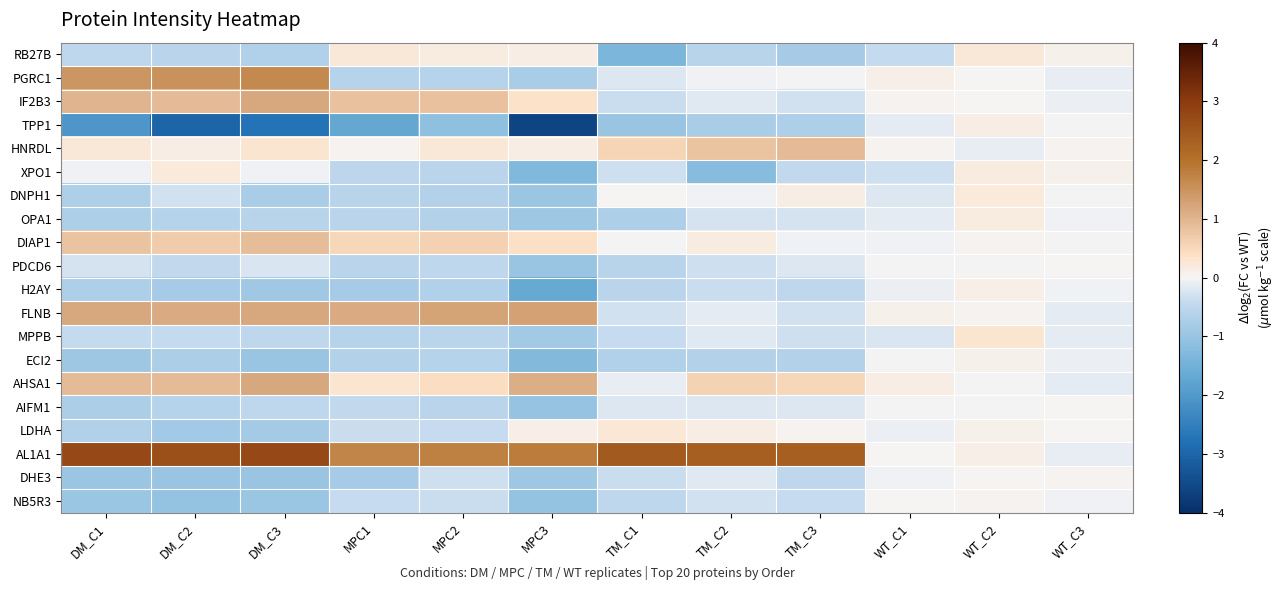

Reading right to left, what are all the values shown in this chart?

RB27B: WT_C3=0.1	WT_C2=0.2	WT_C1=-0.4	TM_C3=-0.8	TM_C2=-0.6	TM_C1=-1.4	MPC3=0.1	MPC2=0.2	MPC1=0.2	DM_C3=-0.7	DM_C2=-0.5	DM_C1=-0.5
PGRC1: WT_C3=-0.1	WT_C2=0.0	WT_C1=0.1	TM_C3=-0.0	TM_C2=-0.0	TM_C1=-0.2	MPC3=-0.8	MPC2=-0.6	MPC1=-0.6	DM_C3=1.6	DM_C2=1.5	DM_C1=1.5
IF2B3: WT_C3=-0.1	WT_C2=0.0	WT_C1=0.0	TM_C3=-0.3	TM_C2=-0.2	TM_C1=-0.4	MPC3=0.4	MPC2=0.8	MPC1=0.8	DM_C3=1.2	DM_C2=0.9	DM_C1=1.0
TPP1: WT_C3=-0.0	WT_C2=0.1	WT_C1=-0.1	TM_C3=-0.7	TM_C2=-0.8	TM_C1=-1.0	MPC3=-3.6	MPC2=-1.1	MPC1=-1.7	DM_C3=-2.7	DM_C2=-3.0	DM_C1=-2.0
HNRDL: WT_C3=0.0	WT_C2=-0.1	WT_C1=0.1	TM_C3=0.9	TM_C2=0.8	TM_C1=0.6	MPC3=0.1	MPC2=0.2	MPC1=0.1	DM_C3=0.3	DM_C2=0.1	DM_C1=0.2
XPO1: WT_C3=0.1	WT_C2=0.2	WT_C1=-0.3	TM_C3=-0.5	TM_C2=-1.2	TM_C1=-0.3	MPC3=-1.3	MPC2=-0.6	MPC1=-0.5	DM_C3=-0.1	DM_C2=0.2	DM_C1=-0.0
DNPH1: WT_C3=-0.0	WT_C2=0.2	WT_C1=-0.2	TM_C3=0.1	TM_C2=-0.0	TM_C1=0.0	MPC3=-1.0	MPC2=-0.6	MPC1=-0.6	DM_C3=-0.8	DM_C2=-0.3	DM_C1=-0.7
OPA1: WT_C3=-0.0	WT_C2=0.2	WT_C1=-0.2	TM_C3=-0.3	TM_C2=-0.3	TM_C1=-0.7	MPC3=-0.9	MPC2=-0.7	MPC1=-0.5	DM_C3=-0.6	DM_C2=-0.6	DM_C1=-0.7
DIAP1: WT_C3=-0.0	WT_C2=0.1	WT_C1=-0.0	TM_C3=-0.1	TM_C2=0.2	TM_C1=-0.0	MPC3=0.4	MPC2=0.6	MPC1=0.5	DM_C3=0.9	DM_C2=0.7	DM_C1=0.8
PDCD6: WT_C3=0.0	WT_C2=-0.0	WT_C1=-0.0	TM_C3=-0.2	TM_C2=-0.3	TM_C1=-0.6	MPC3=-1.0	MPC2=-0.5	MPC1=-0.5	DM_C3=-0.2	DM_C2=-0.5	DM_C1=-0.3
H2AY: WT_C3=-0.1	WT_C2=0.1	WT_C1=-0.1	TM_C3=-0.5	TM_C2=-0.4	TM_C1=-0.5	MPC3=-1.7	MPC2=-0.7	MPC1=-0.8	DM_C3=-0.9	DM_C2=-0.8	DM_C1=-0.7
FLNB: WT_C3=-0.1	WT_C2=0.0	WT_C1=0.1	TM_C3=-0.3	TM_C2=-0.2	TM_C1=-0.3	MPC3=1.3	MPC2=1.3	MPC1=1.1	DM_C3=1.2	DM_C2=1.1	DM_C1=1.2
MPPB: WT_C3=-0.1	WT_C2=0.3	WT_C1=-0.2	TM_C3=-0.3	TM_C2=-0.2	TM_C1=-0.4	MPC3=-0.9	MPC2=-0.5	MPC1=-0.6	DM_C3=-0.5	DM_C2=-0.4	DM_C1=-0.4
ECI2: WT_C3=-0.1	WT_C2=0.1	WT_C1=-0.0	TM_C3=-0.6	TM_C2=-0.6	TM_C1=-0.7	MPC3=-1.3	MPC2=-0.6	MPC1=-0.6	DM_C3=-1.0	DM_C2=-0.7	DM_C1=-0.9
AHSA1: WT_C3=-0.2	WT_C2=-0.0	WT_C1=0.1	TM_C3=0.5	TM_C2=0.6	TM_C1=-0.1	MPC3=1.1	MPC2=0.4	MPC1=0.3	DM_C3=1.2	DM_C2=0.9	DM_C1=0.9
AIFM1: WT_C3=0.0	WT_C2=-0.0	WT_C1=-0.0	TM_C3=-0.2	TM_C2=-0.2	TM_C1=-0.2	MPC3=-1.0	MPC2=-0.5	MPC1=-0.4	DM_C3=-0.5	DM_C2=-0.6	DM_C1=-0.7
LDHA: WT_C3=0.0	WT_C2=0.1	WT_C1=-0.1	TM_C3=0.1	TM_C2=0.1	TM_C1=0.3	MPC3=0.1	MPC2=-0.4	MPC1=-0.4	DM_C3=-0.8	DM_C2=-0.8	DM_C1=-0.7
AL1A1: WT_C3=-0.1	WT_C2=0.1	WT_C1=0.0	TM_C3=2.4	TM_C2=2.3	TM_C1=2.4	MPC3=1.8	MPC2=1.8	MPC1=1.7	DM_C3=2.7	DM_C2=2.6	DM_C1=2.7
DHE3: WT_C3=0.1	WT_C2=0.0	WT_C1=-0.1	TM_C3=-0.5	TM_C2=-0.2	TM_C1=-0.3	MPC3=-0.9	MPC2=-0.3	MPC1=-0.8	DM_C3=-1.0	DM_C2=-1.0	DM_C1=-1.0
NB5R3: WT_C3=-0.1	WT_C2=0.0	WT_C1=0.0	TM_C3=-0.4	TM_C2=-0.3	TM_C1=-0.5	MPC3=-1.0	MPC2=-0.4	MPC1=-0.4	DM_C3=-0.9	DM_C2=-1.0	DM_C1=-0.9